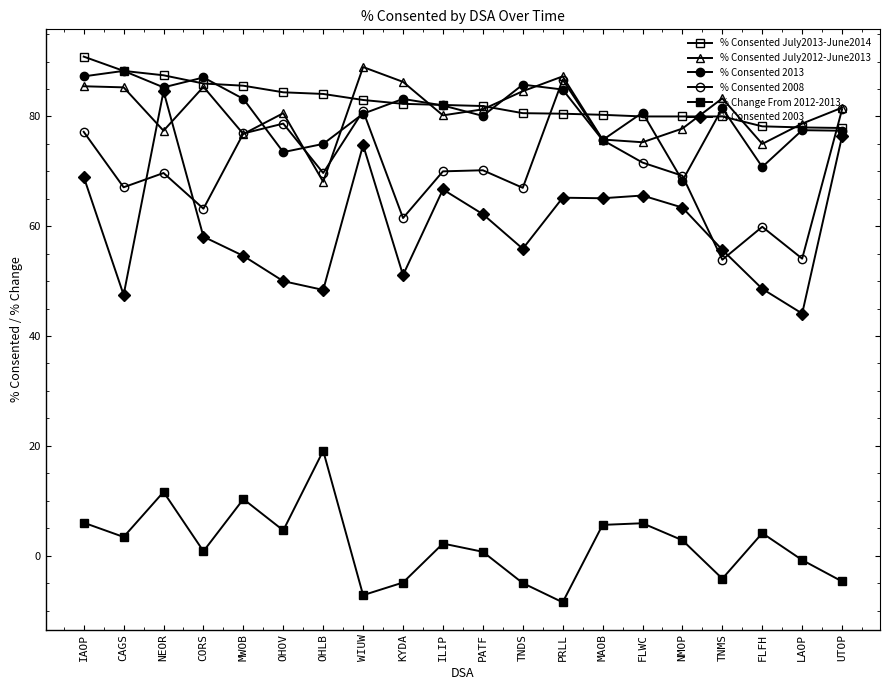

Where is the first local minimum for % Change From 2012-2013?

CAGS